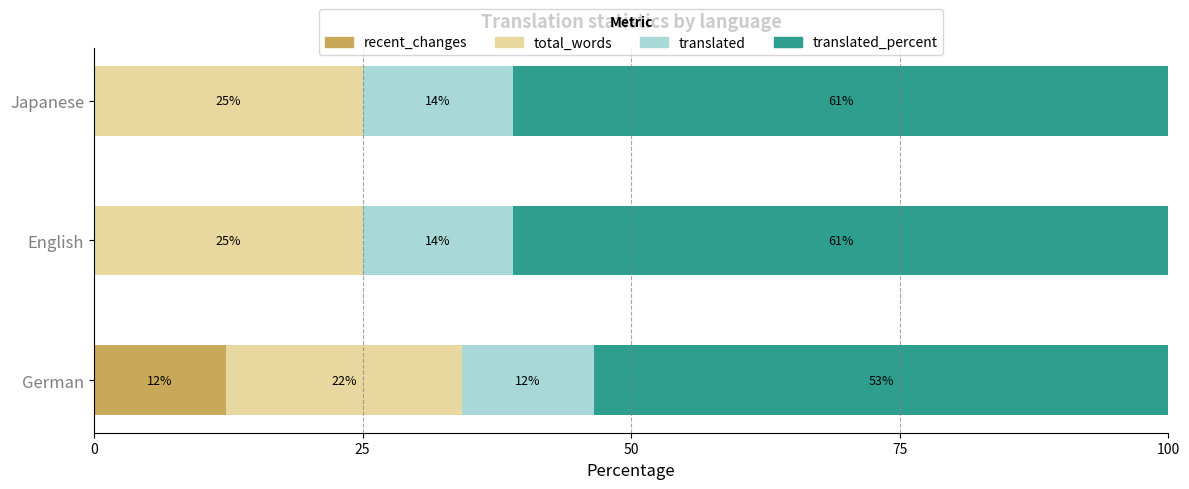

What is the maximum value for recent_changes?

12.3